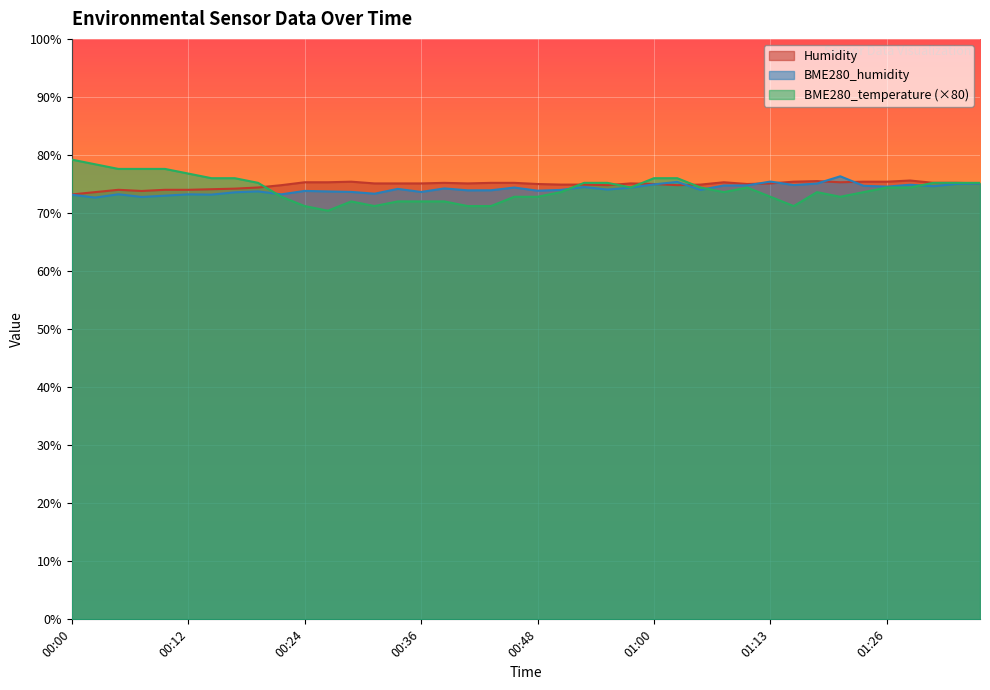

Which series has the largest total across all categories?

Humidity